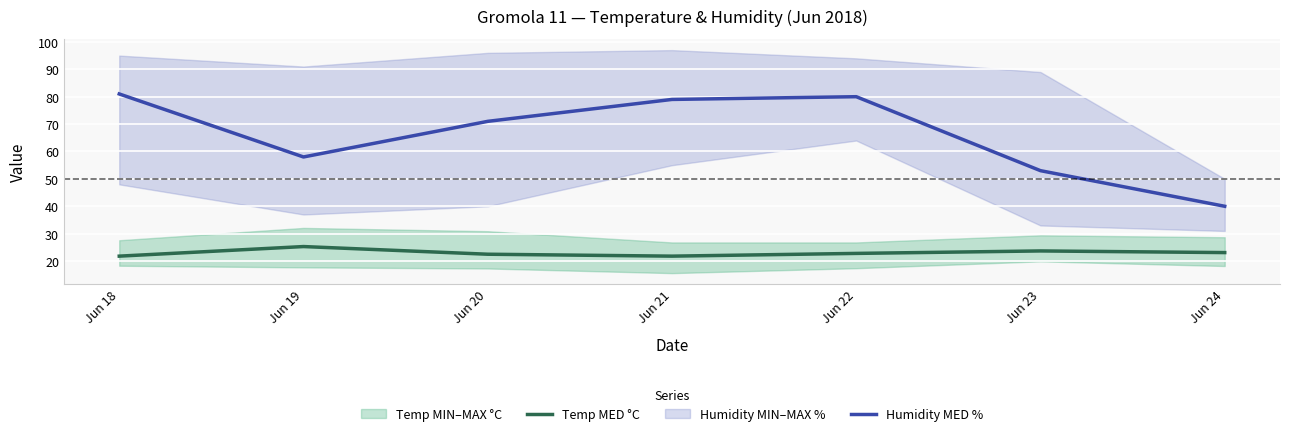

The Temp MED °C series shows 11.1 at Jun 22. True or false?

False